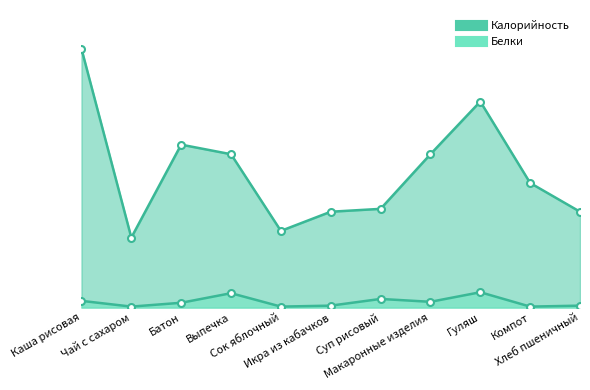

Which has a higher value, Выпечка or Батон?

Батон